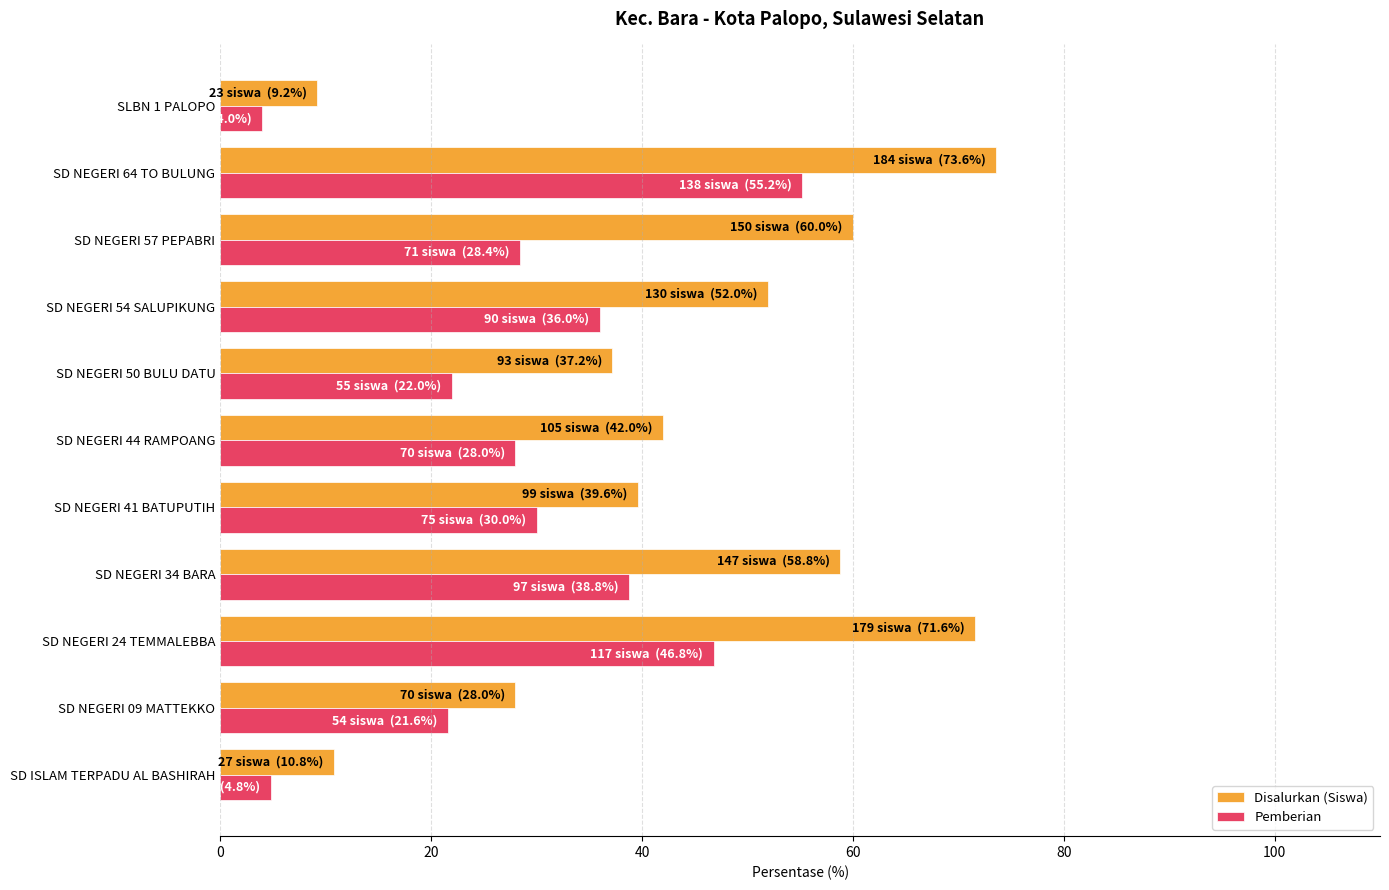

What is the minimum value for Disalurkan (Siswa)?

9.2